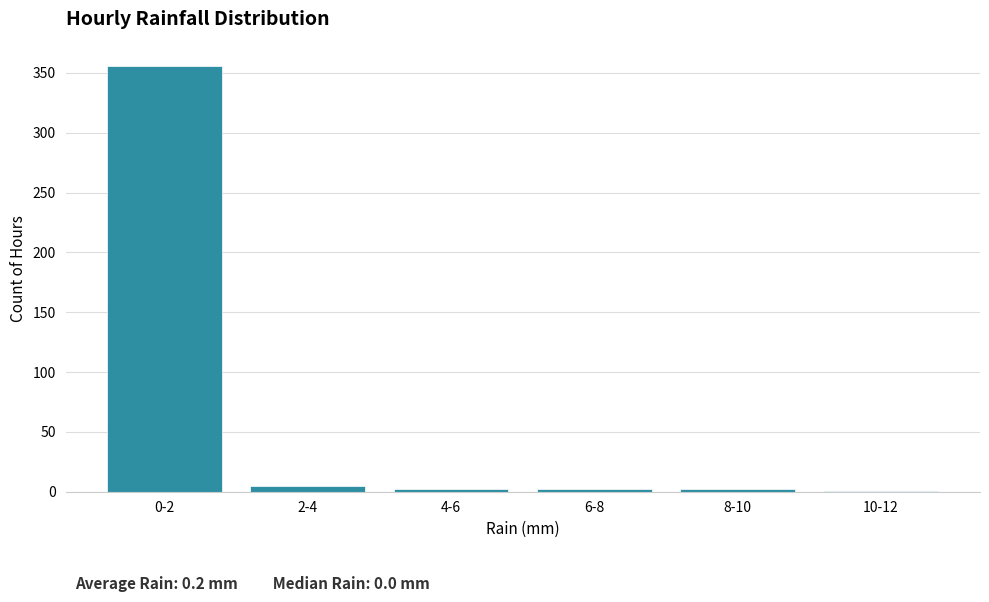

Which label corresponds to the largest value in the chart?

0-2